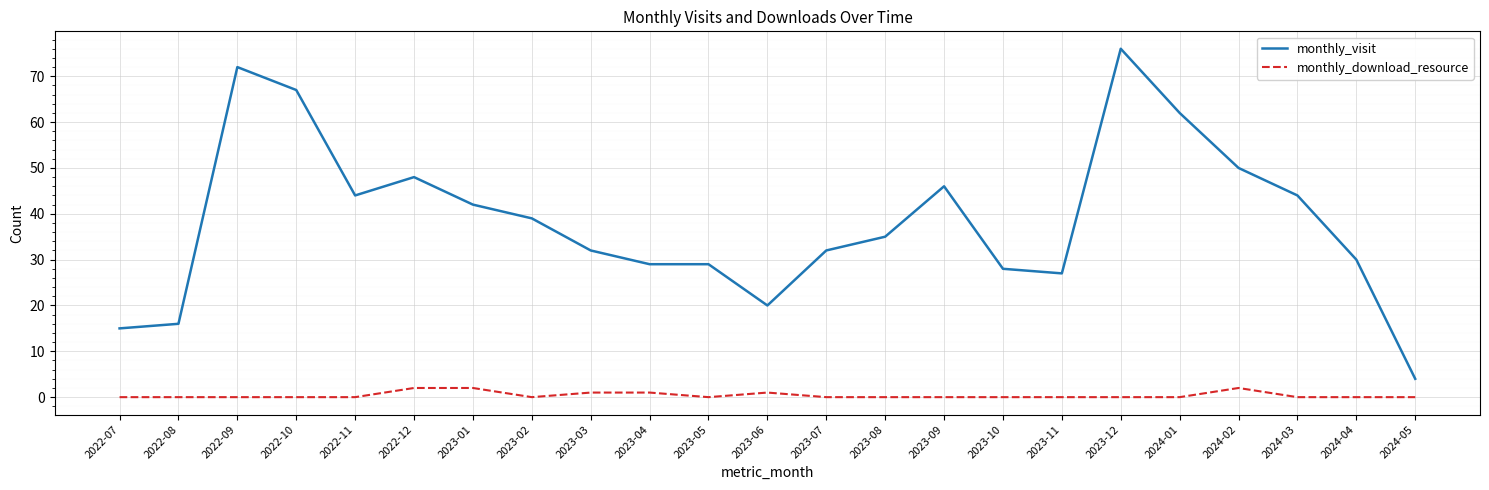

What position from the right is 2023-07?

11